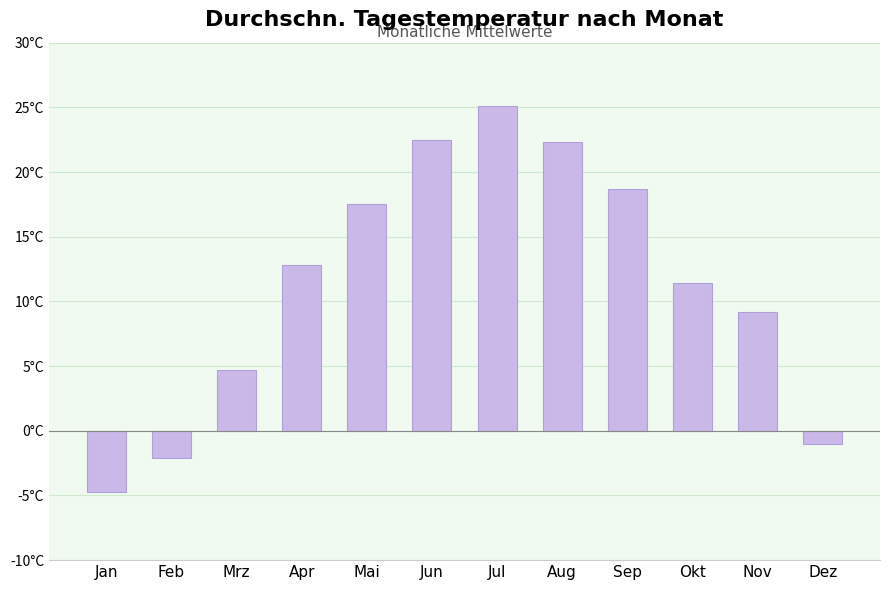

What position from the left is Okt?

10